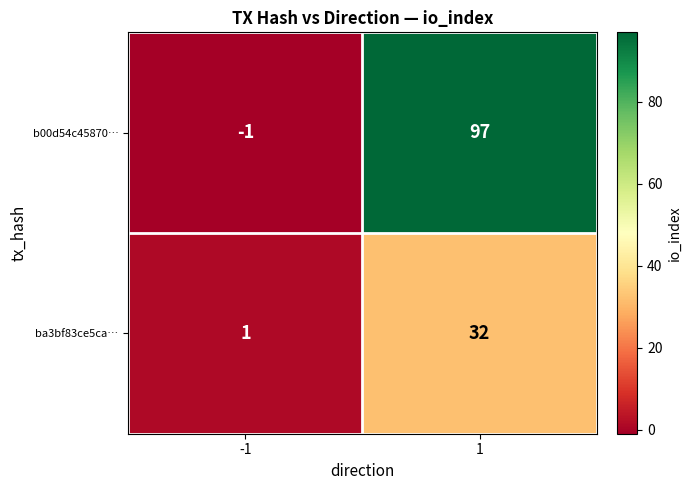

Reading left to right, extract all data points from this chart.

b00d54c45870…: -1	97
ba3bf83ce5ca…: 1	32